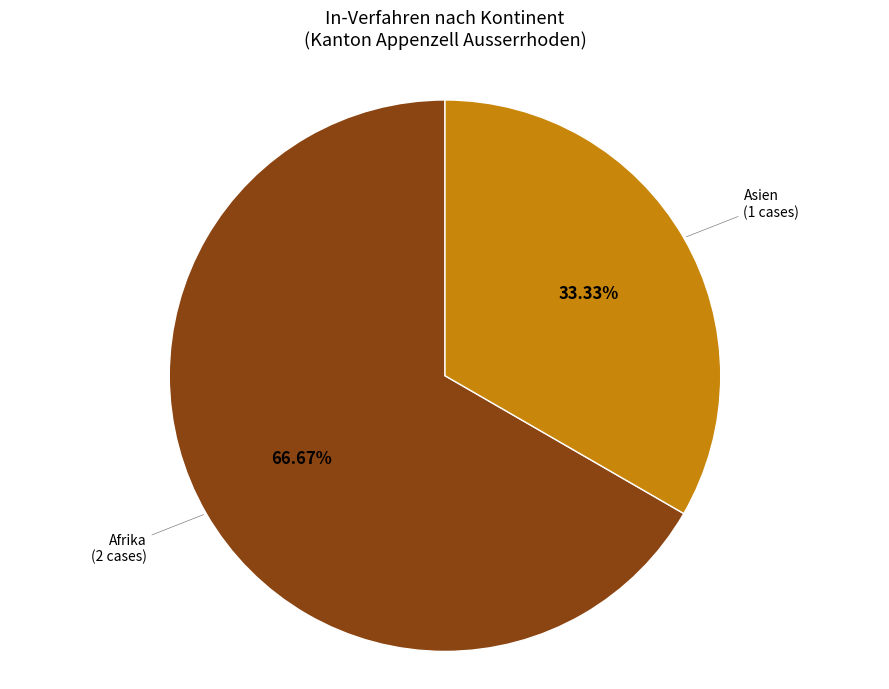

Is there any slice that represents more than half of the pie?

Yes